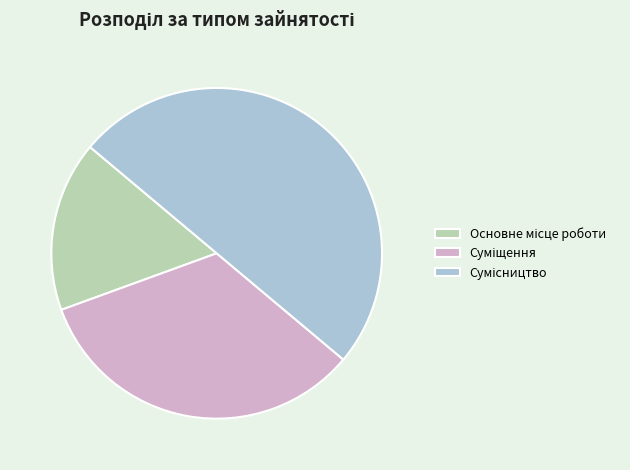

Rank the categories by value from highest to lowest.

Сумісництво, Суміщення, Основне місце роботи